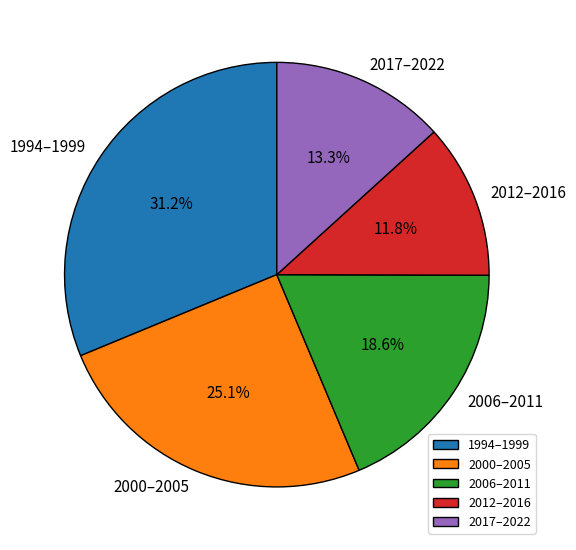

What is the smallest slice in the pie chart?

2012–2016